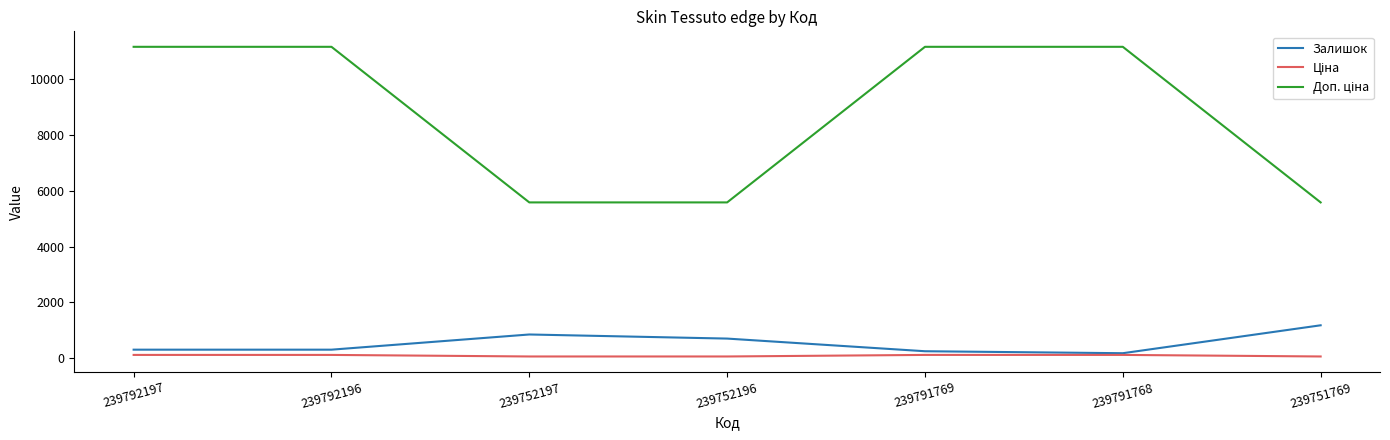

The Залишок series shows 402.5 at 239752197. True or false?

False